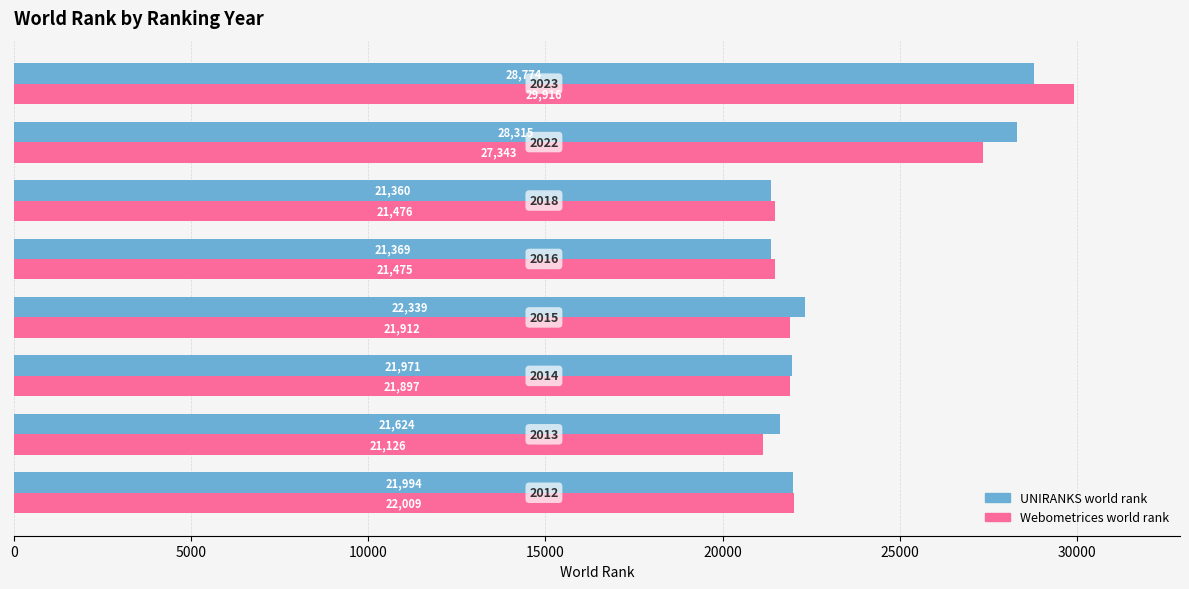

List the series in order of their peak value, highest first.

Webometrices world rank, UNIRANKS world rank